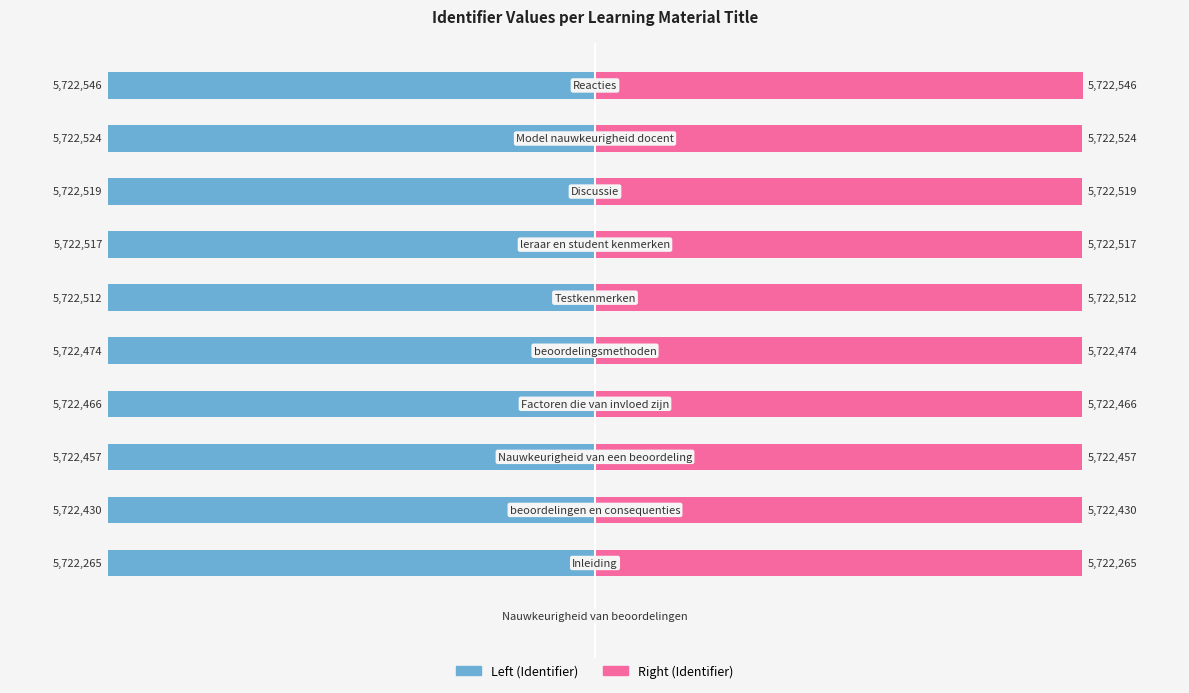

Is the value of Identifier (right) at 3 greater than the value of Identifier (left) at 9?

Yes